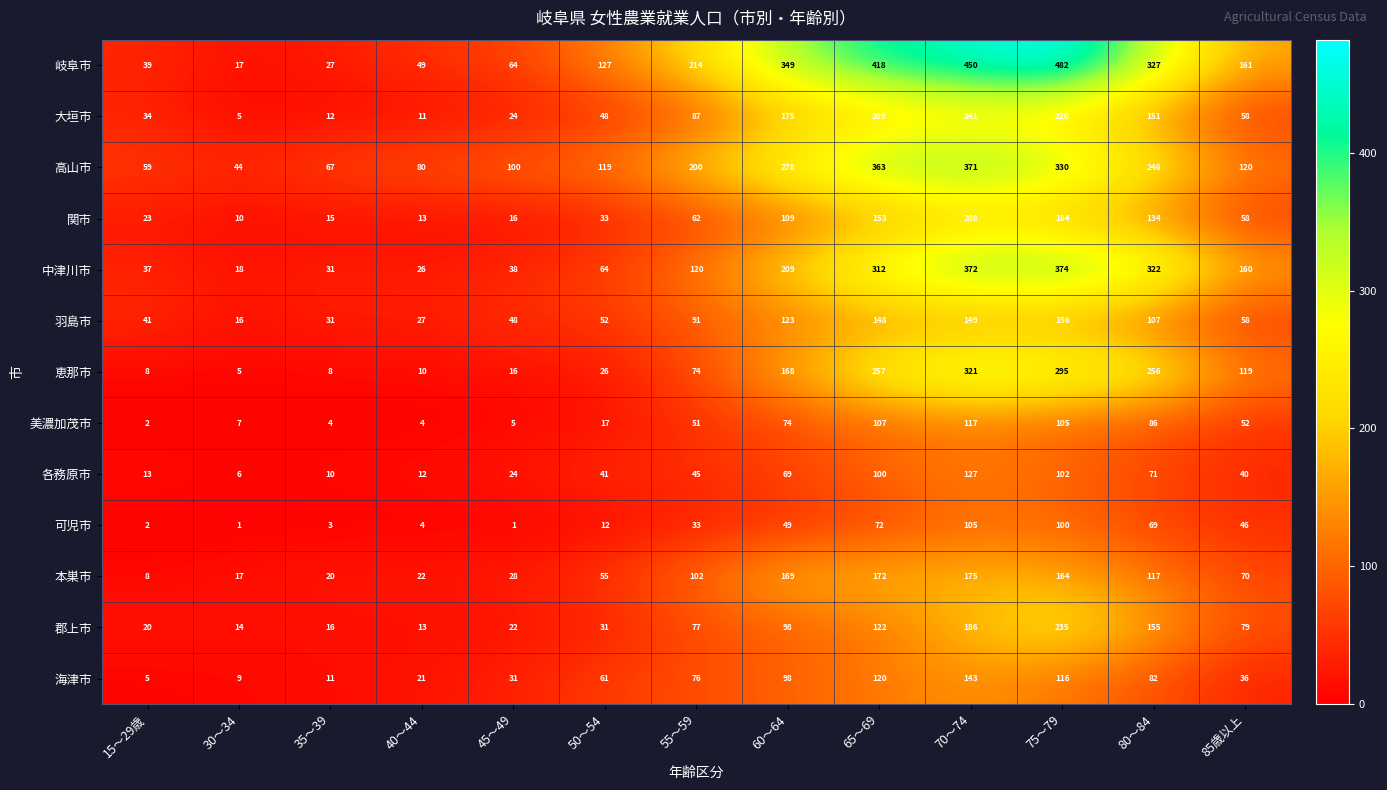

What is the difference between the 関市 values at 85歳以上 and 35～39?

43